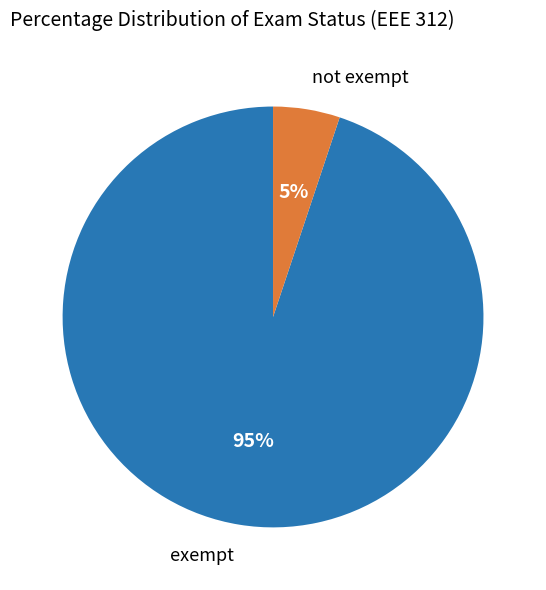

To the nearest percent, what is the average slice percentage?

50%